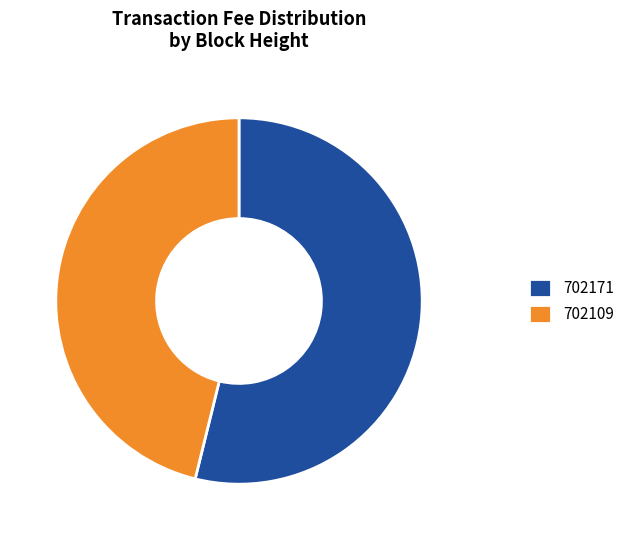

True or false: 702109 accounts for 36% of the total.

False